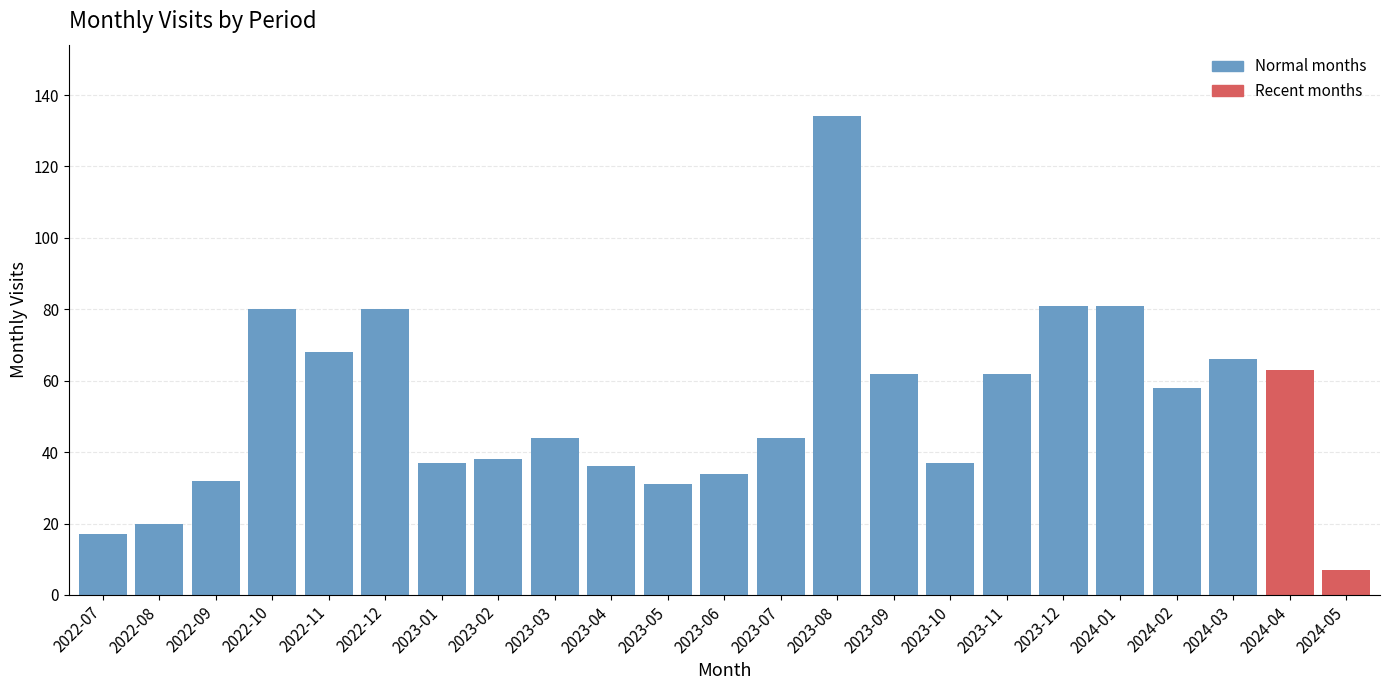

Reading left to right, transcribe all the data shown in this chart.

17	20	32	80	68	80	37	38	44	36	31	34	44	134	62	37	62	81	81	58	66	63	7